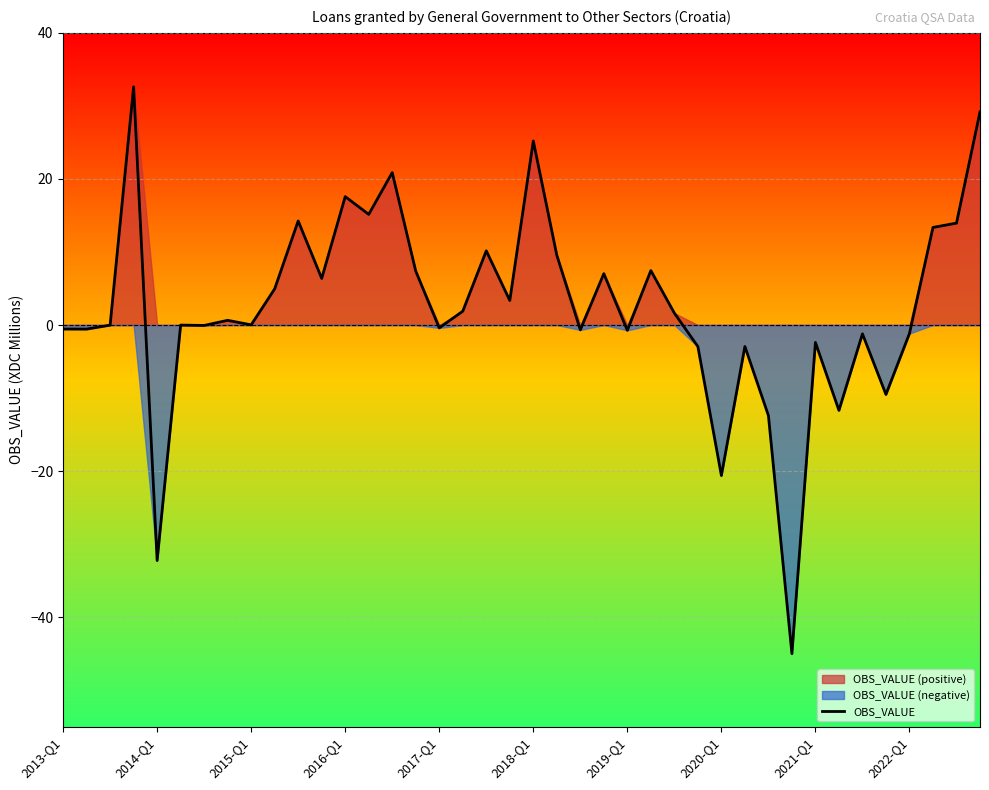

What is the average value?

2.4